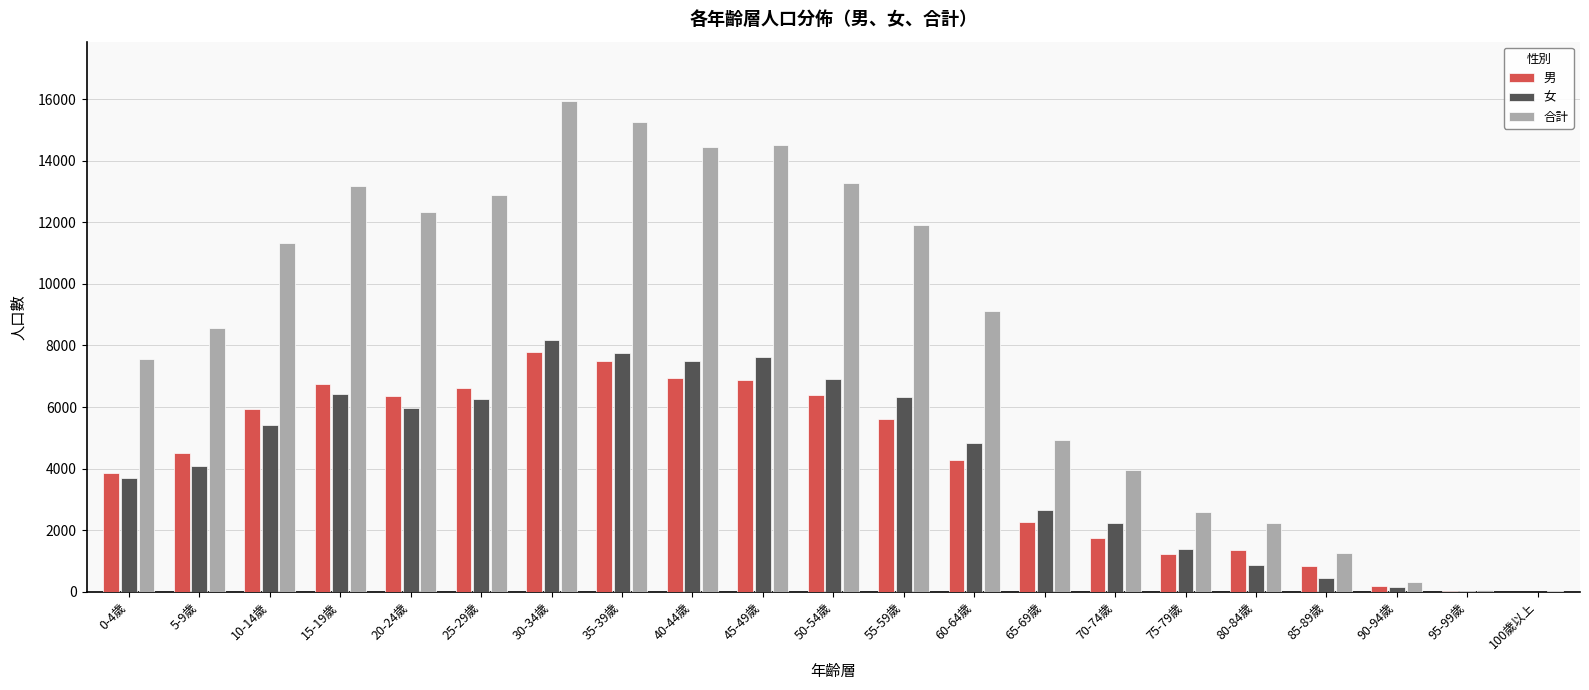

What are all the series names shown in the legend?

男, 女, 合計